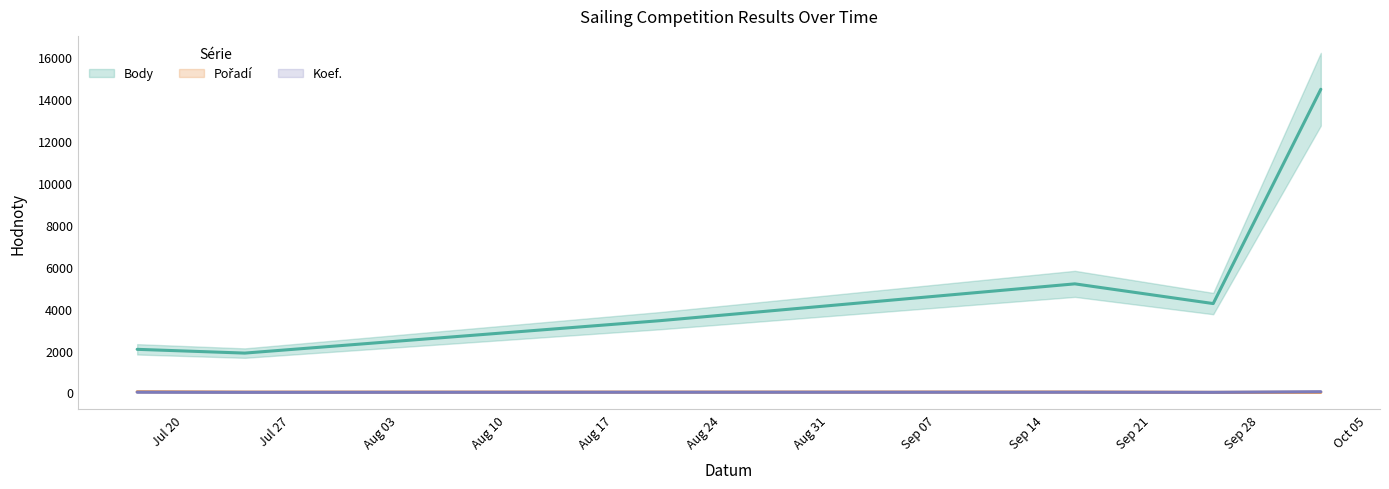

At how many categories does at least one series exceed 10918?

1